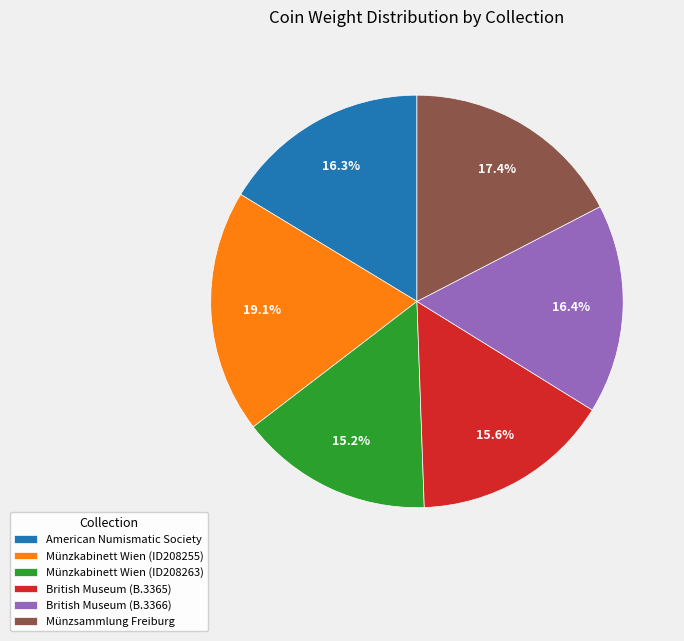

What is the largest slice in the pie chart?

Münzkabinett Wien (ID208255)